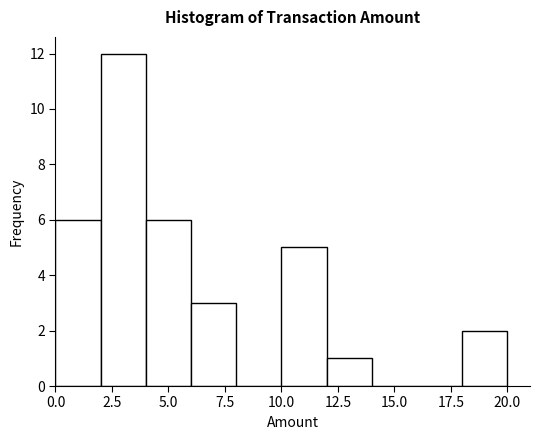

Reading left to right, list every bar in this chart as the range it spans on the x-axis followed by its height. The values are not printed on the chart, so give them approximately, as read against the axis.

0 to 2: 6
2 to 4: 12
4 to 6: 6
6 to 8: 3
8 to 10: 0
10 to 12: 5
12 to 14: 1
14 to 16: 0
16 to 18: 0
18 to 20: 2